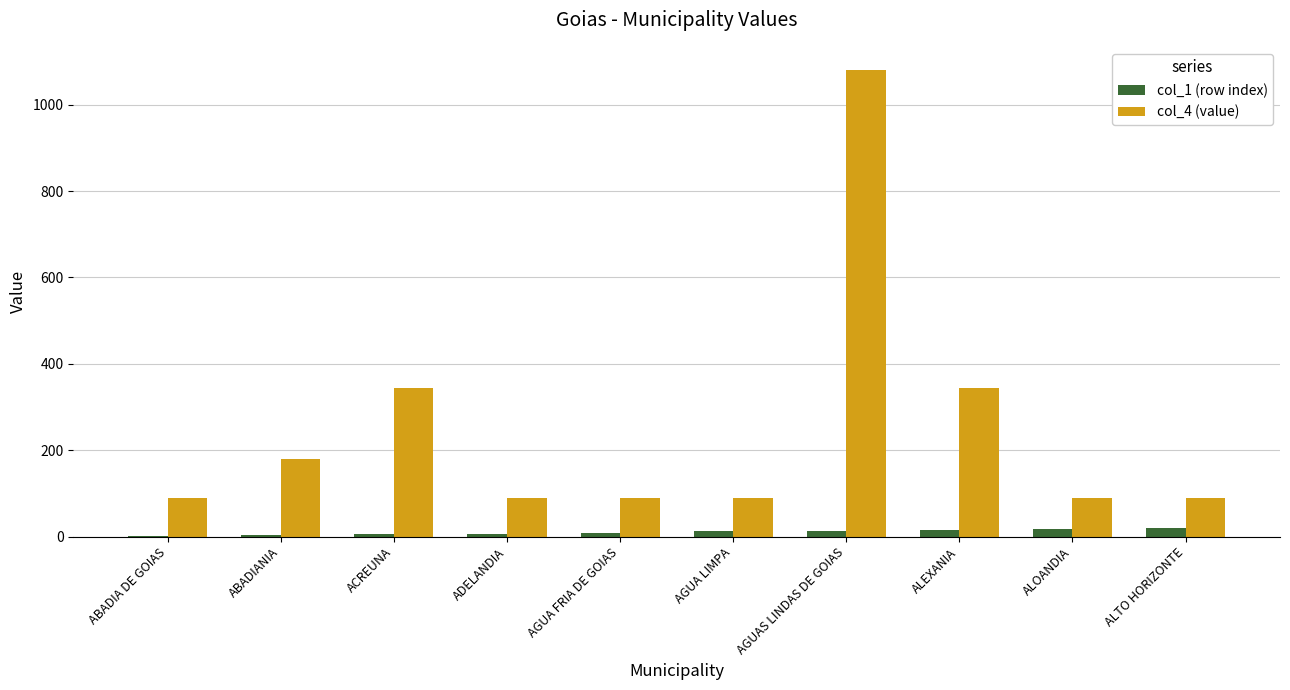

Which category has the highest value in the col_4 (value) series?

AGUAS LINDAS DE GOIAS